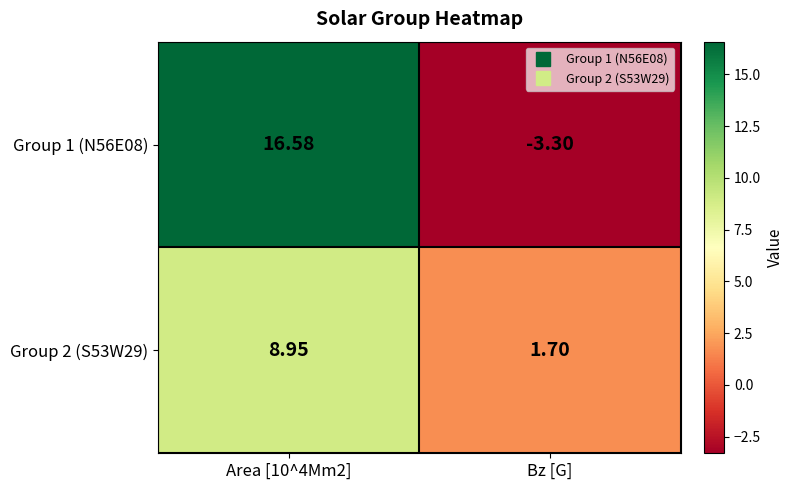

At which label does Group 2 (S53W29) reach its minimum?

Bz [G]